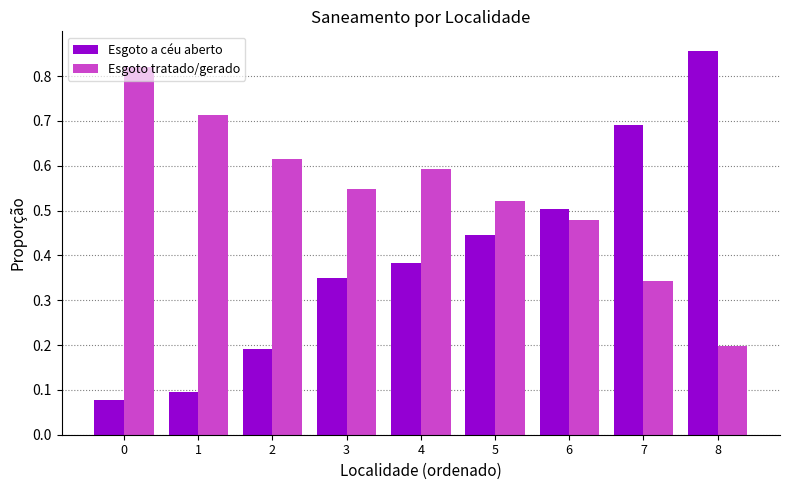

Rank the series by their average value, from highest to lowest.

Esgoto tratado/gerado, Esgoto a céu aberto